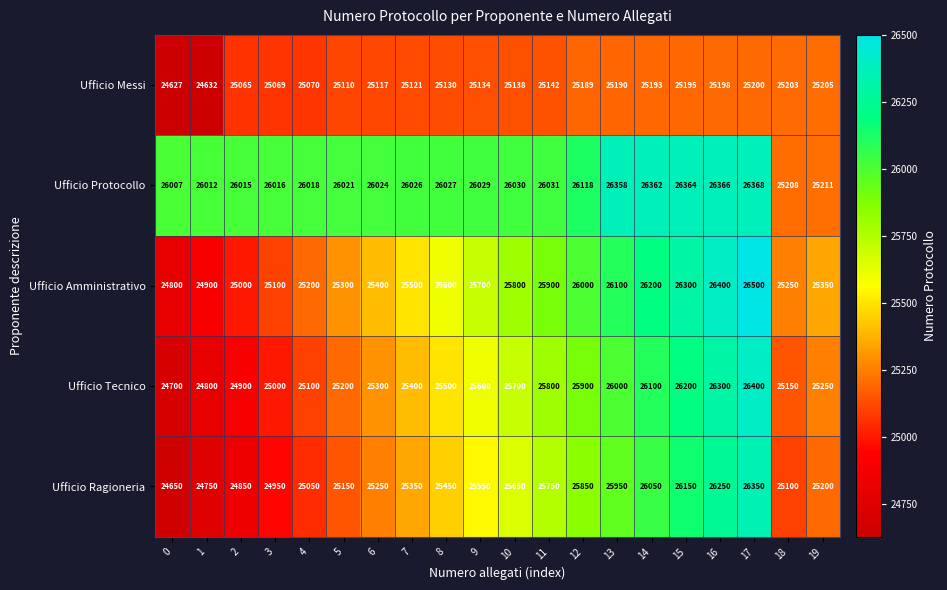

At how many categories does at least one series exceed 26427?

1